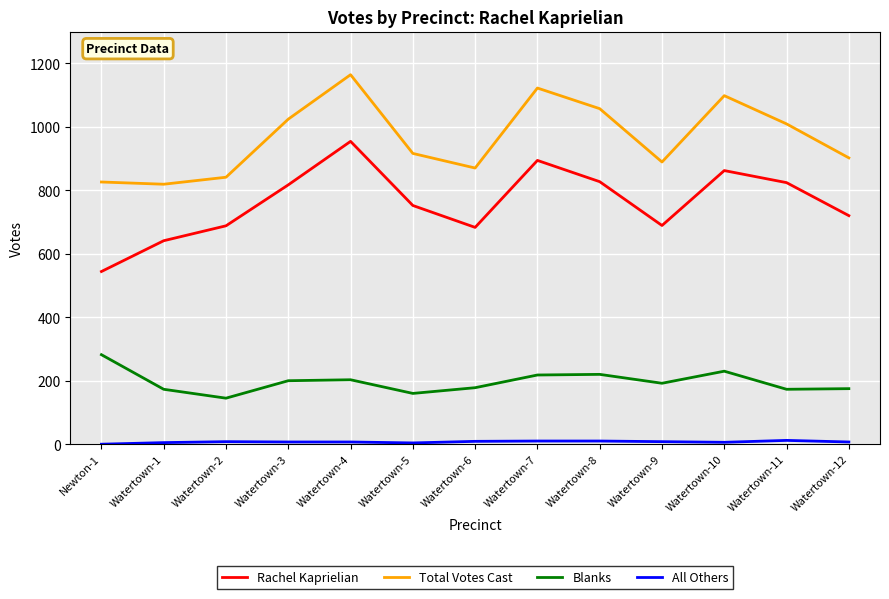

Which label corresponds to the largest value in the chart?

Watertown-4